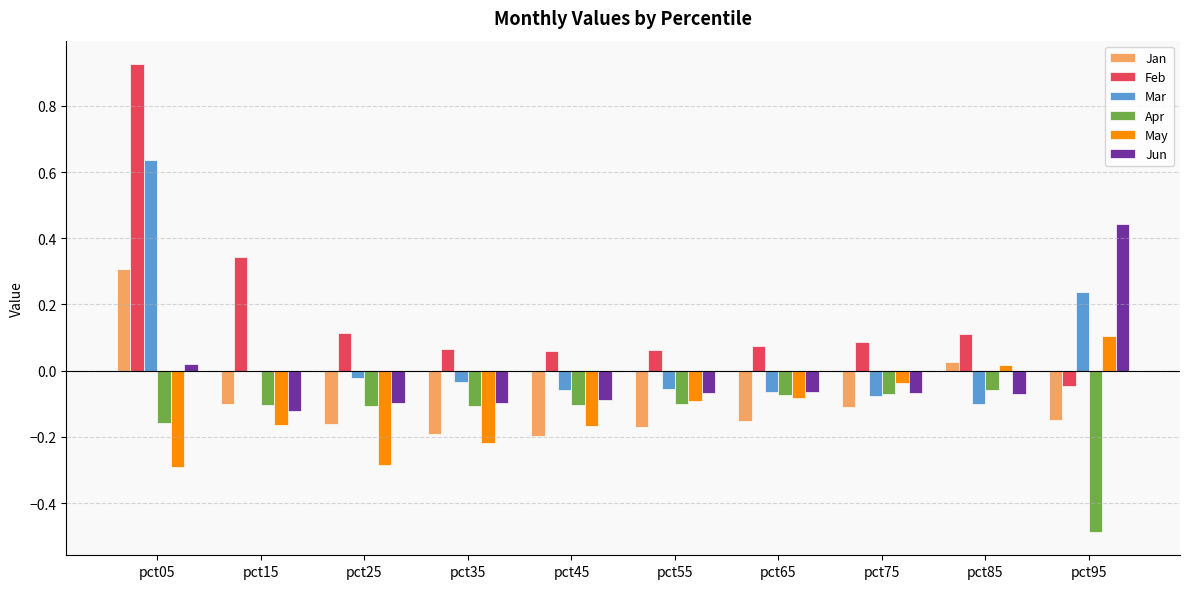

At which label does May first exceed 0?

pct85